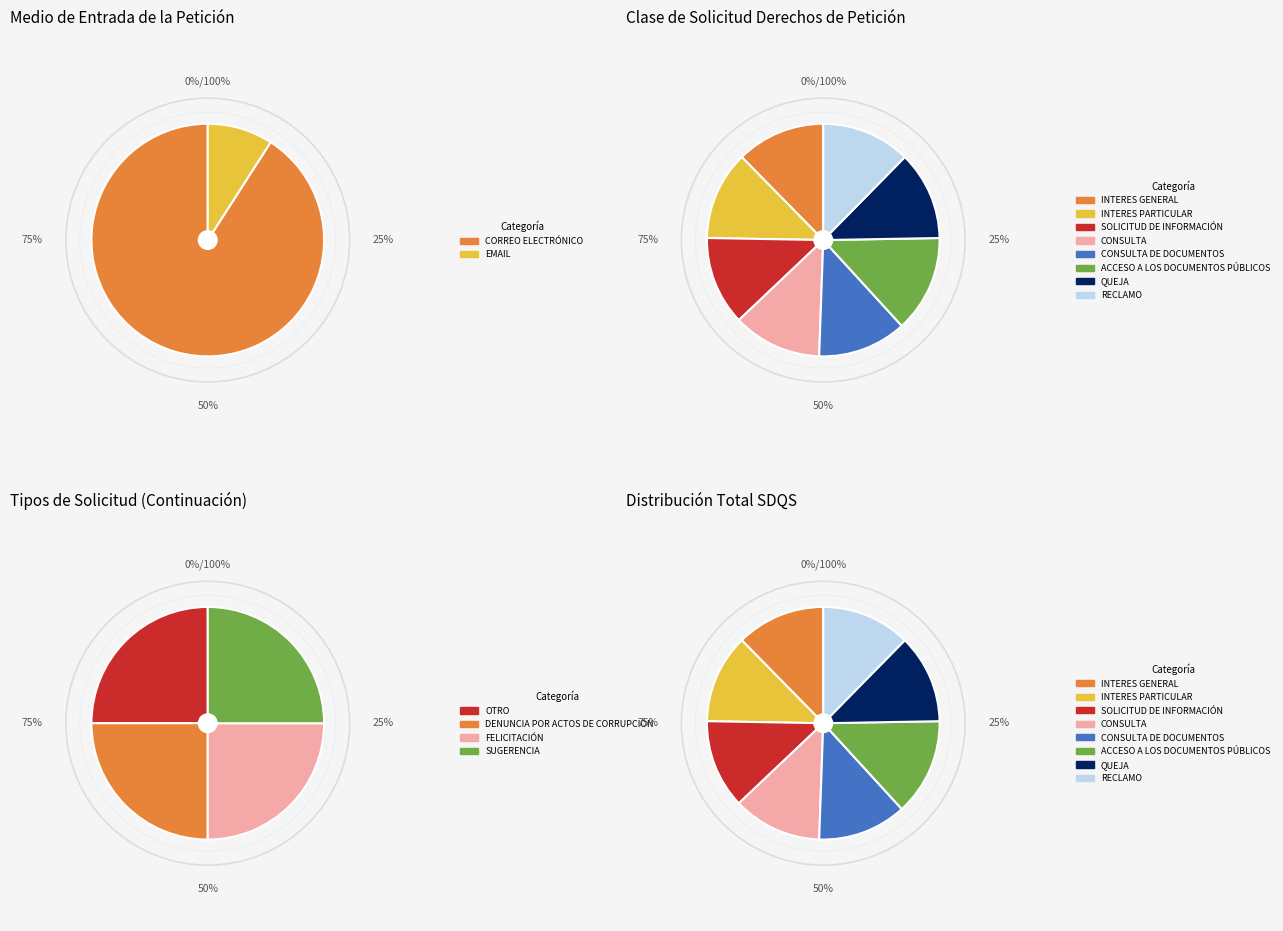

To the nearest percent, what is the difference between the EMAIL and CORREO ELECTRÓNICO slice percentages?

82%